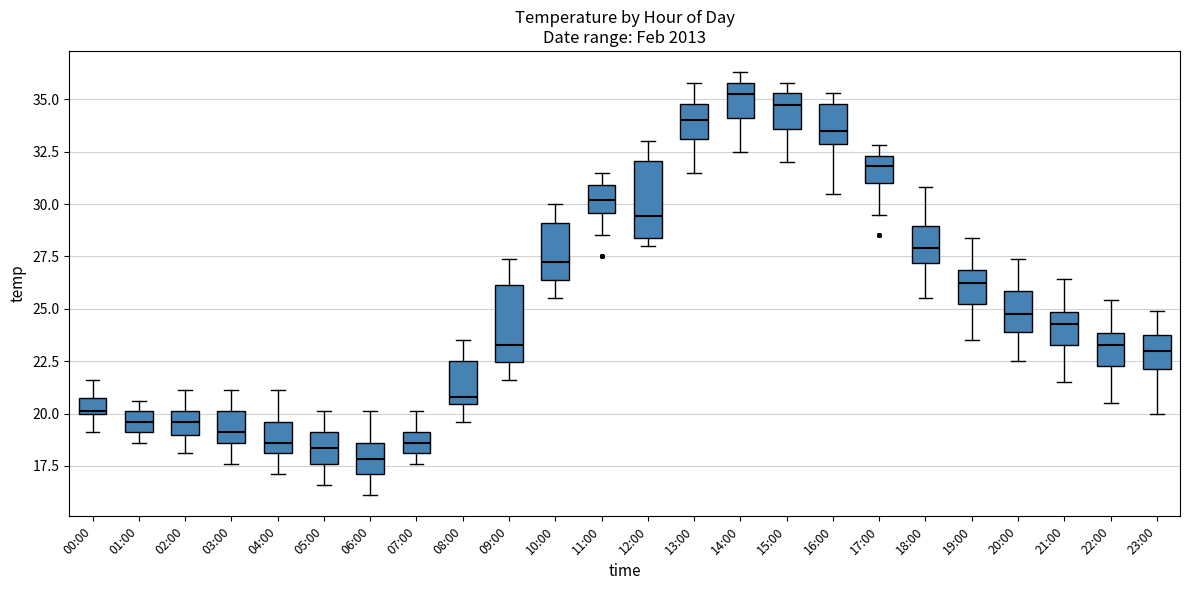

Reading left to right, transcribe this box plot: for each box, give where its median line is, the range the box spans, and where its two whiskers end, as read against the y-axis. The values are not printed on the chart, so give them approximately, as read against the axis.

00:00: median 20.0, box 20.0 to 20.5, whiskers 19.0 to 21.5
01:00: median 19.5, box 19.0 to 20.0, whiskers 18.5 to 20.5
02:00: median 19.5, box 19.0 to 20.0, whiskers 18.0 to 21.0
03:00: median 19.0, box 18.5 to 20.0, whiskers 17.5 to 21.0
04:00: median 18.5, box 18.0 to 19.5, whiskers 17.0 to 21.0
05:00: median 18.5, box 17.5 to 19.0, whiskers 16.5 to 20.0
06:00: median 18.0, box 17.0 to 18.5, whiskers 16.0 to 20.0
07:00: median 18.5, box 18.0 to 19.0, whiskers 17.5 to 20.0
08:00: median 21.0, box 20.5 to 22.5, whiskers 19.5 to 23.5
09:00: median 23.5, box 22.5 to 26.0, whiskers 21.5 to 27.5
10:00: median 27.5, box 26.5 to 29.0, whiskers 25.5 to 30.0
11:00: median 30.0, box 29.5 to 31.0, whiskers 28.5 to 31.5
12:00: median 29.5, box 28.5 to 32.0, whiskers 28.0 to 33.0
13:00: median 34.0, box 33.0 to 35.0, whiskers 31.5 to 36.0
14:00: median 35.5, box 34.0 to 36.0, whiskers 32.5 to 36.5
15:00: median 35.0, box 33.5 to 35.5, whiskers 32.0 to 36.0
16:00: median 33.5, box 33.0 to 35.0, whiskers 30.5 to 35.5
17:00: median 32.0, box 31.0 to 32.5, whiskers 29.5 to 33.0
18:00: median 28.0, box 27.0 to 29.0, whiskers 25.5 to 31.0
19:00: median 26.5, box 25.5 to 27.0, whiskers 23.5 to 28.5
20:00: median 25.0, box 24.0 to 26.0, whiskers 22.5 to 27.5
21:00: median 24.5, box 23.5 to 25.0, whiskers 21.5 to 26.5
22:00: median 23.5, box 22.5 to 24.0, whiskers 20.5 to 25.5
23:00: median 23.0, box 22.0 to 23.5, whiskers 20.0 to 25.0